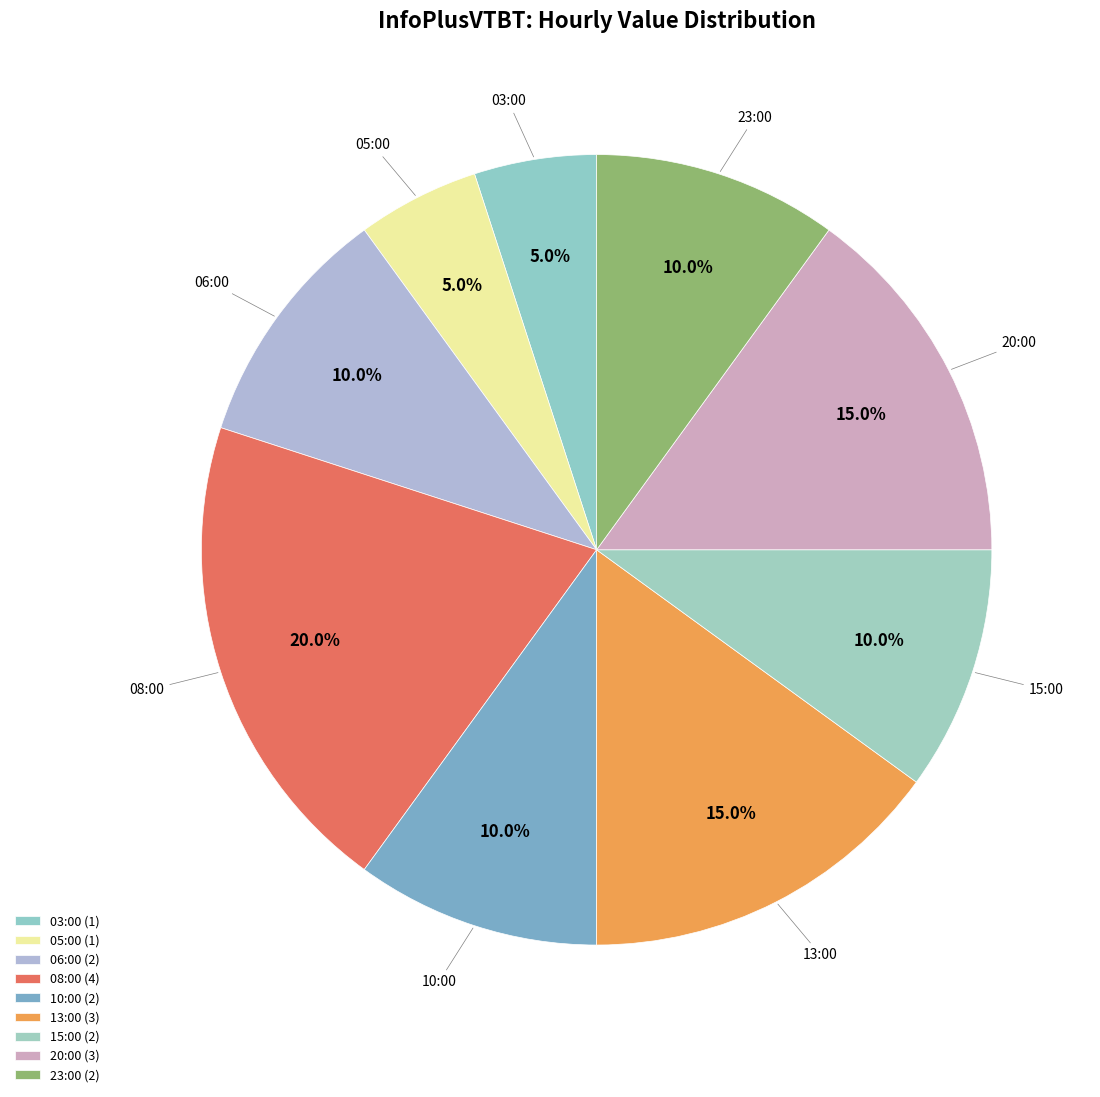

Does 23:00 account for over 50% of the chart?

No